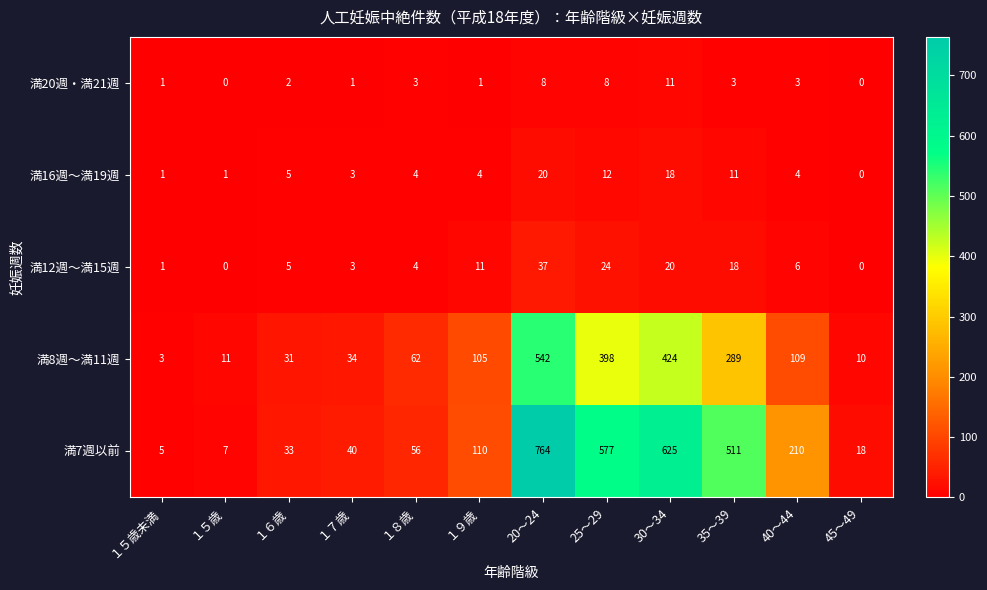

What is the difference between the maximum and minimum values in the 満8週～満11週 series?

539